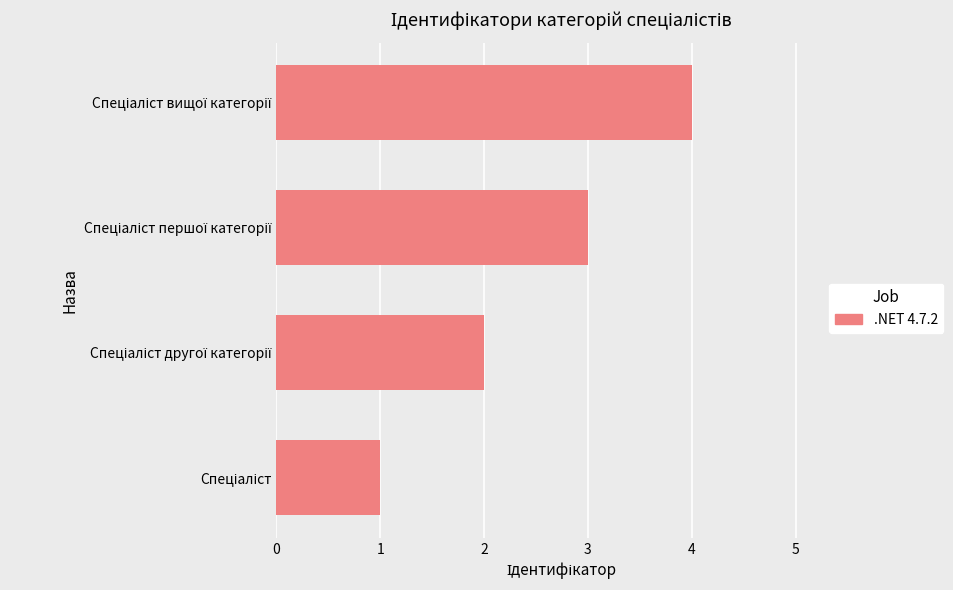

What is the sum of all values?

10